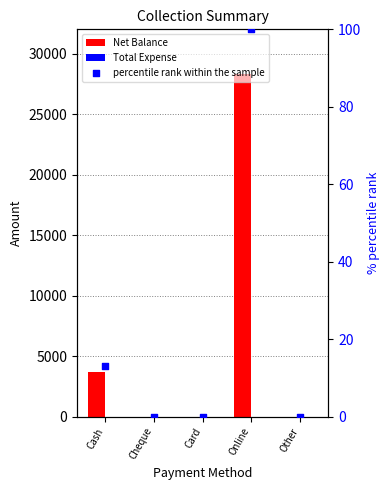

At how many categories does at least one series exceed 10144?

1